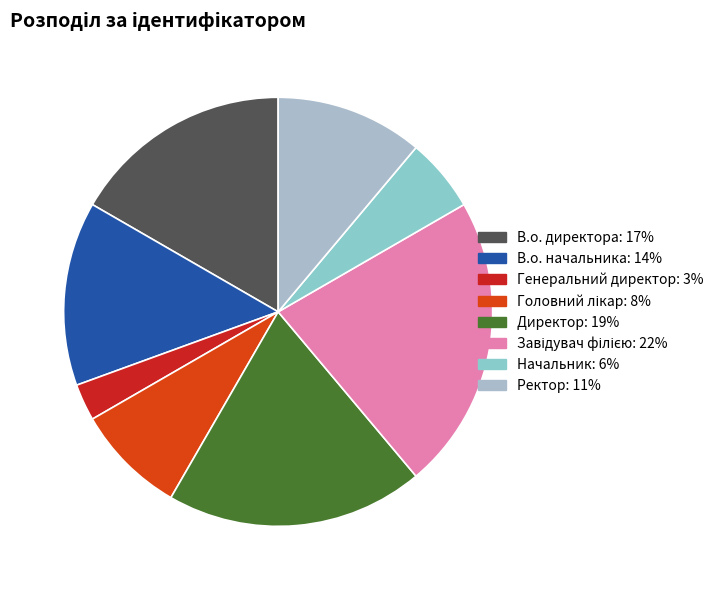

Which has a higher value, В.о. начальника or Головний лікар?

В.о. начальника